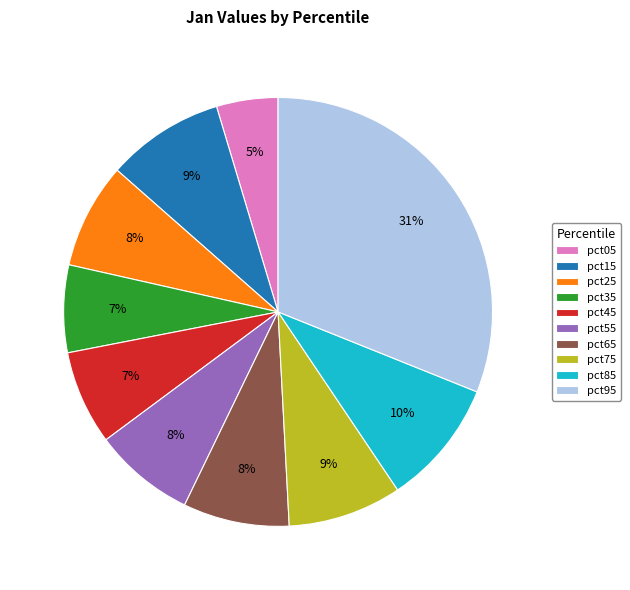

Is pct05 the majority of the pie?

No